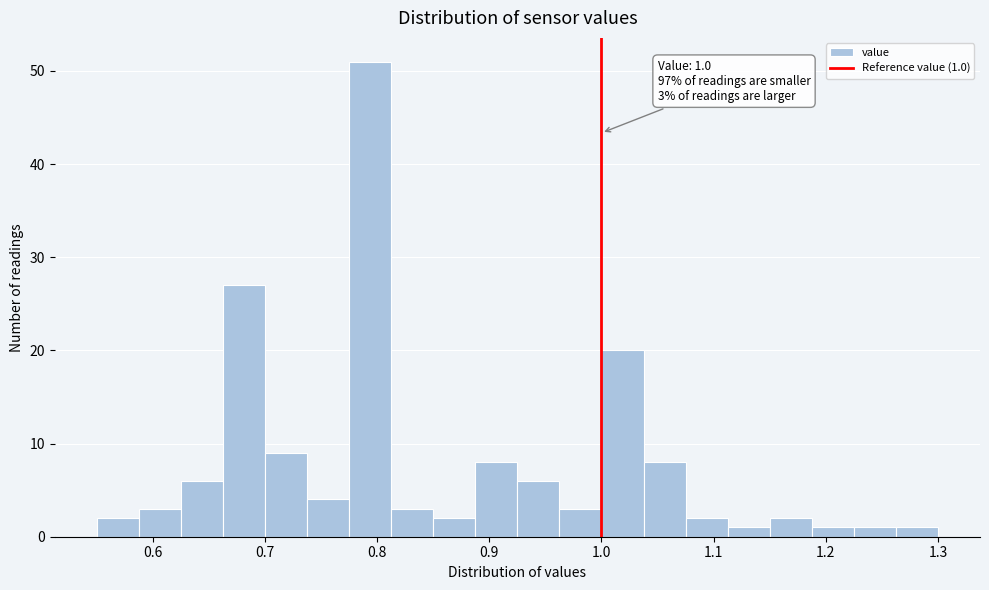

Around what value on the x-axis is the tallest bar? Give the approximate position of its centre, as read against the axis.

0.79